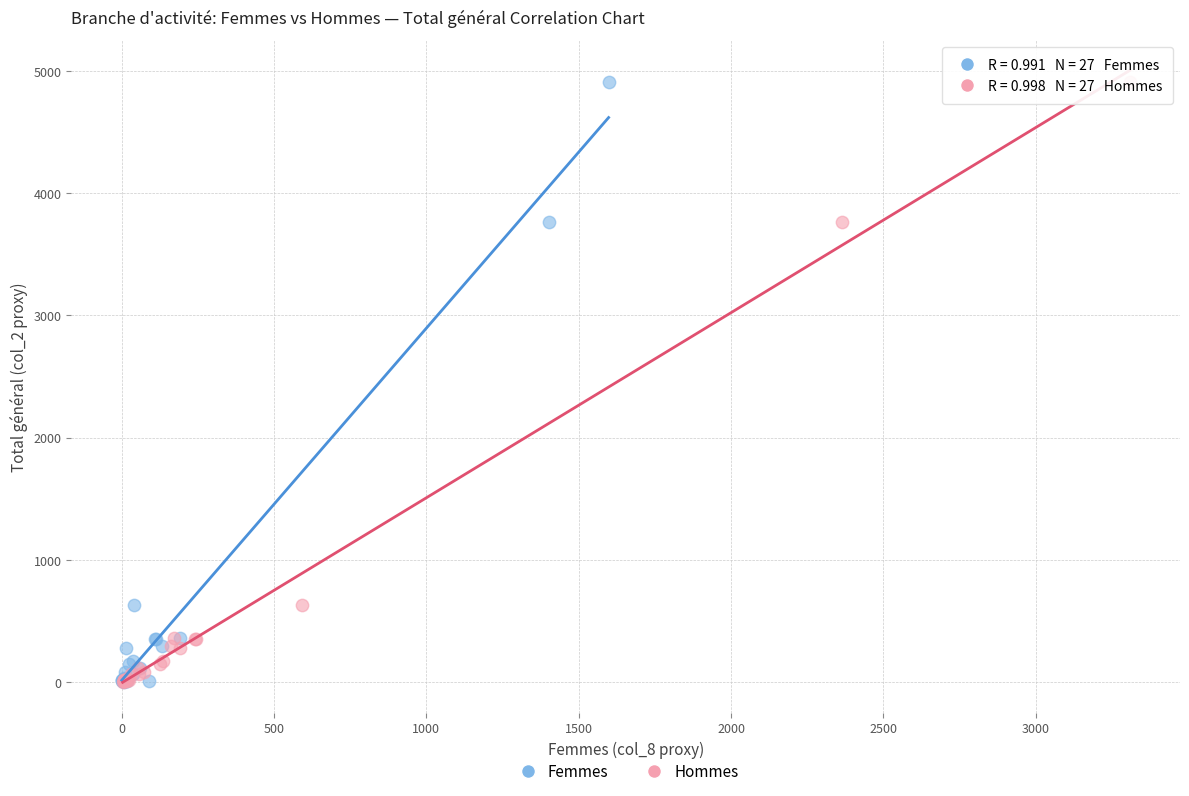

What are all the series names shown in the legend?

Femmes, Hommes